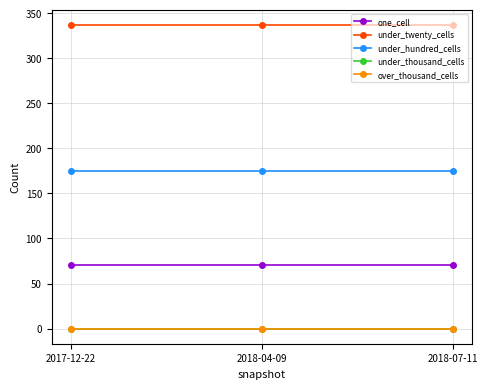

Is this an area chart (filled region under the line)?

No